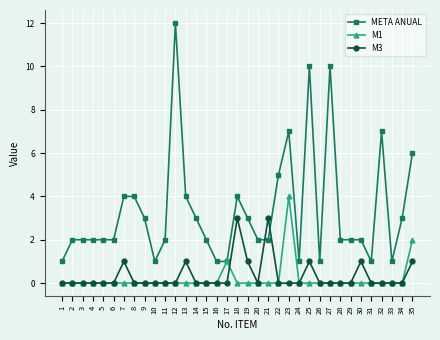

Which series has the largest total across all categories?

META ANUAL